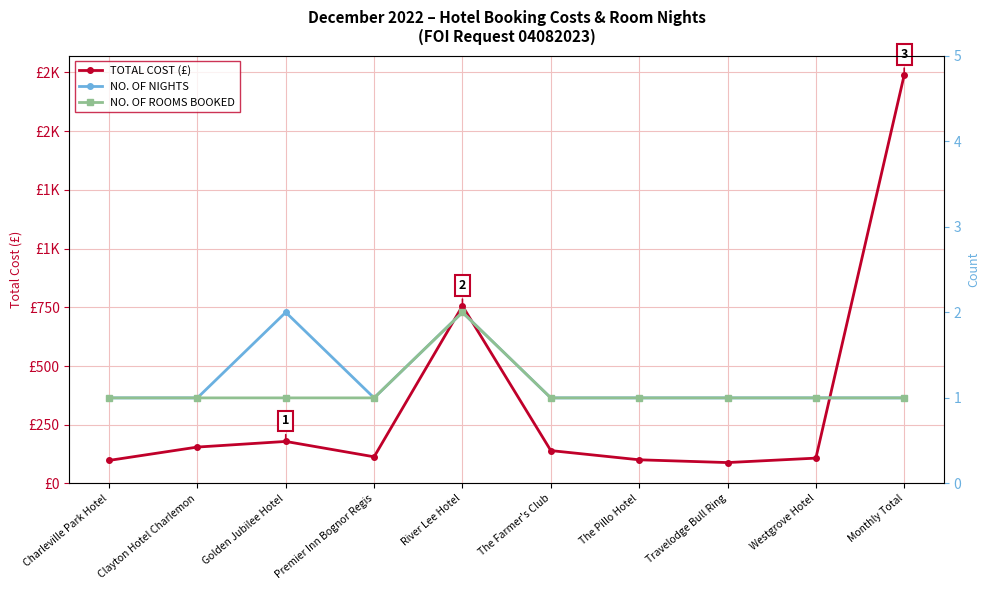

Reading right to left, extract all data points from this chart.

TOTAL COST (£): Monthly Total=1738.8	Westgrove Hotel=107.9	Travelodge Bull Ring=89.0	The Pillo Hotel=100.8	The Farmer's Club=140.0	River Lee Hotel=755.7	Premier Inn Bognor Regis=113.5	Golden Jubilee Hotel=178.9	Clayton Hotel Charlemon=155.0	Charleville Park Hotel=98.1
NO. OF NIGHTS: Monthly Total=1.0	Westgrove Hotel=1.0	Travelodge Bull Ring=1.0	The Pillo Hotel=1.0	The Farmer's Club=1.0	River Lee Hotel=2.0	Premier Inn Bognor Regis=1.0	Golden Jubilee Hotel=2.0	Clayton Hotel Charlemon=1.0	Charleville Park Hotel=1.0
NO. OF ROOMS BOOKED: Monthly Total=1.0	Westgrove Hotel=1.0	Travelodge Bull Ring=1.0	The Pillo Hotel=1.0	The Farmer's Club=1.0	River Lee Hotel=2.0	Premier Inn Bognor Regis=1.0	Golden Jubilee Hotel=1.0	Clayton Hotel Charlemon=1.0	Charleville Park Hotel=1.0